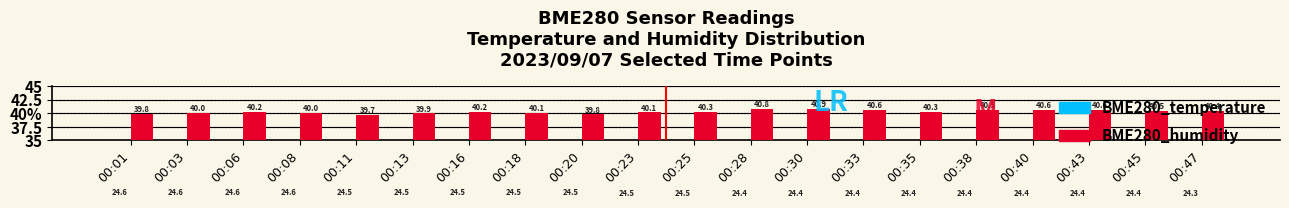

How many groups of bars are there?

20